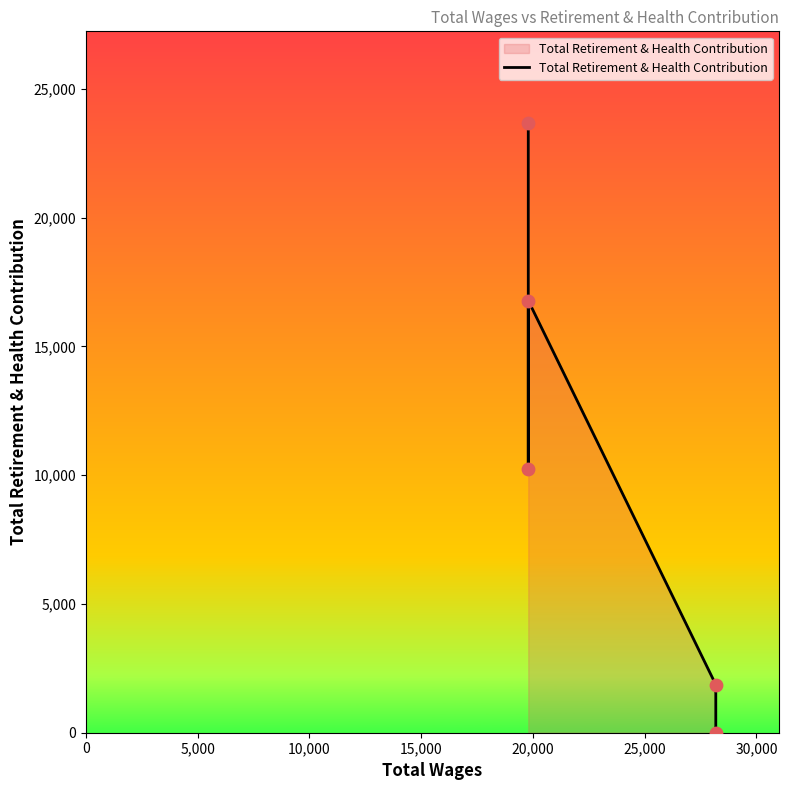

What is the change in value from 10,000 to 20,000?

-16780